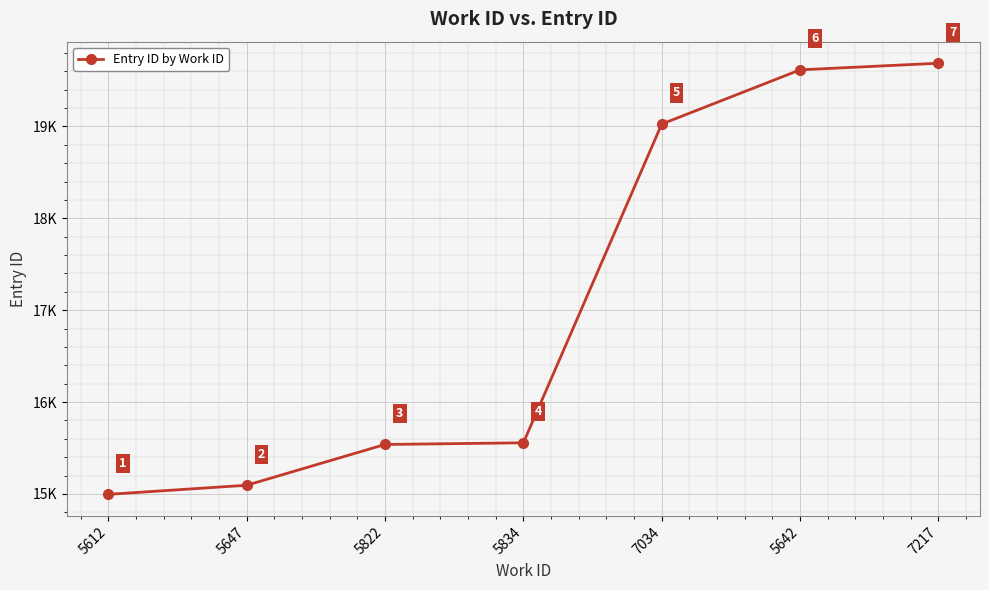

Reading left to right, what are all the values shown in this chart?

5612=14995	5647=15094	5822=15538	5834=15556	7034=19026	5642=19616	7217=19688